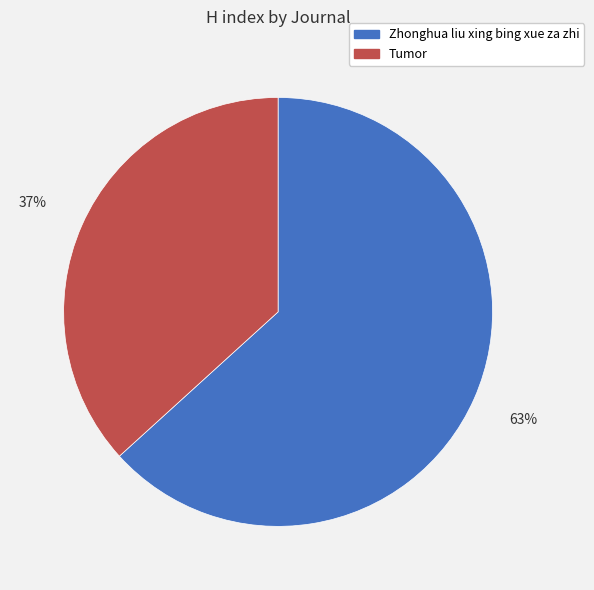

How many segments does this pie chart have?

2